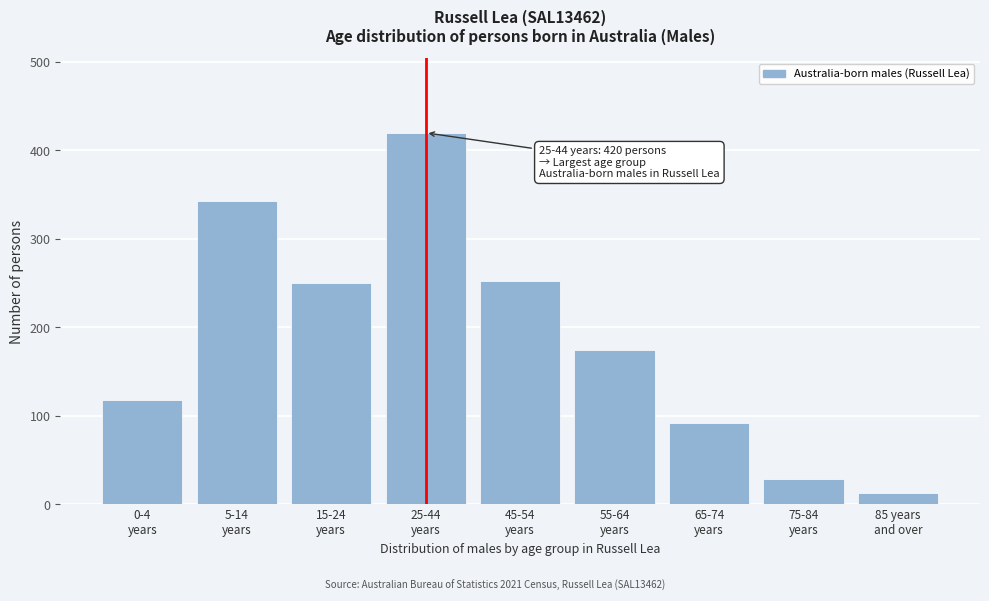

Reading left to right, transcribe all the data shown in this chart.

118	343	250	420	253	174	92	29	13